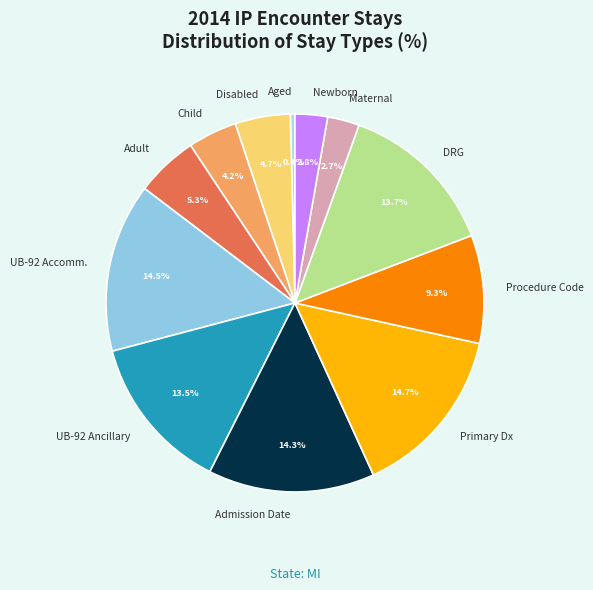

Is there any slice that represents more than half of the pie?

No